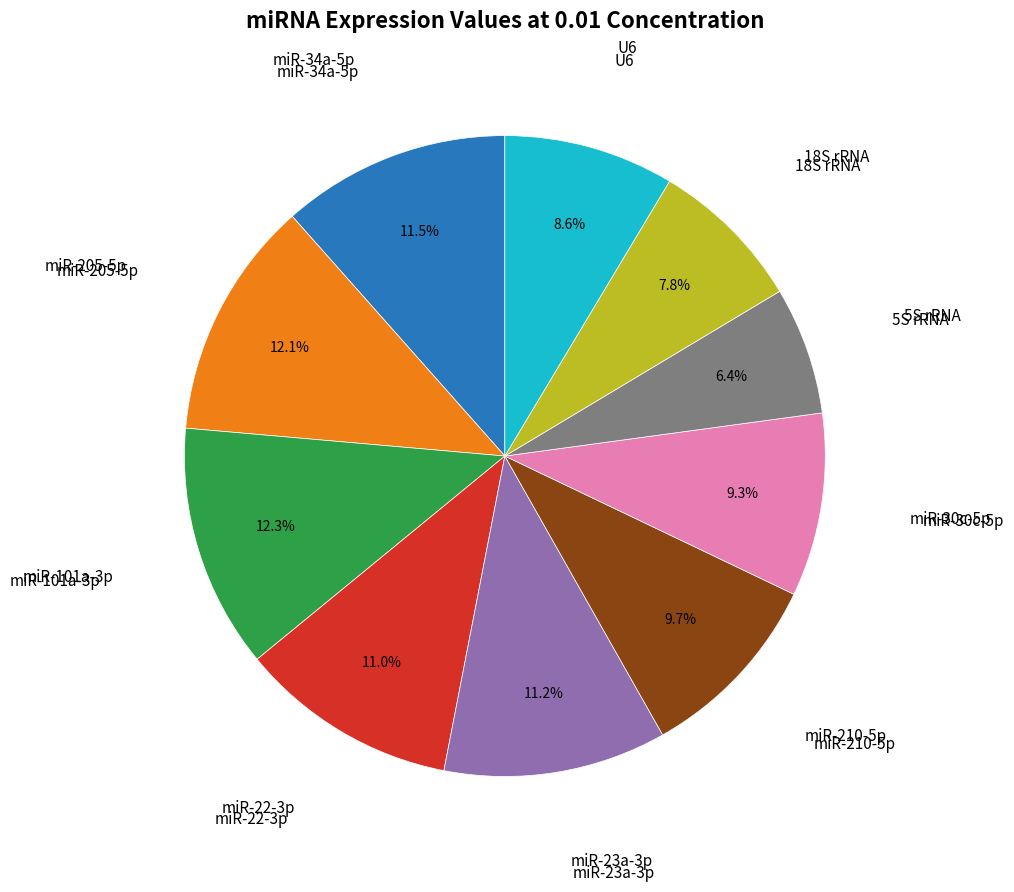

The miR-205-5p slice represents 12% of the pie. True or false?

True